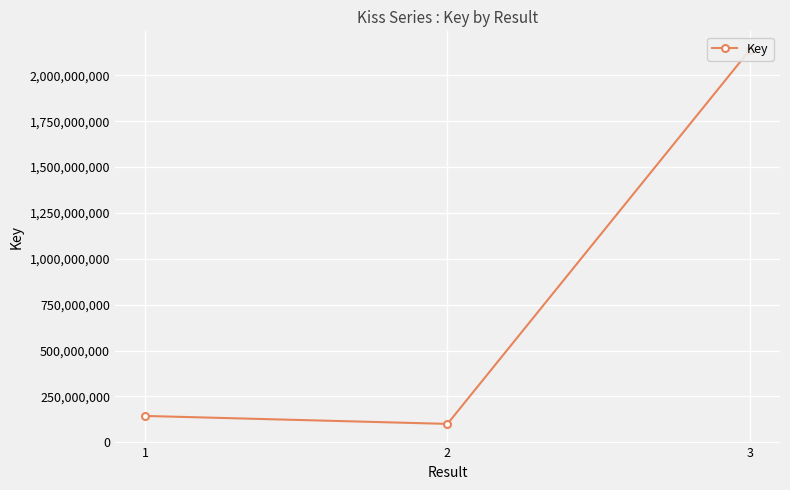

Rank the categories by value from lowest to highest.

2, 1, 3